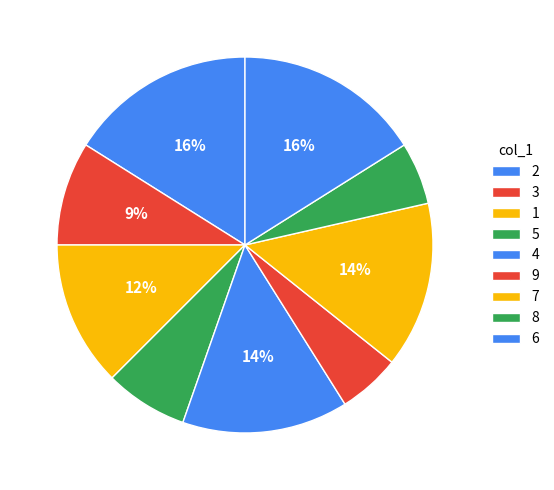

Does 8 represent more than half of the total?

No